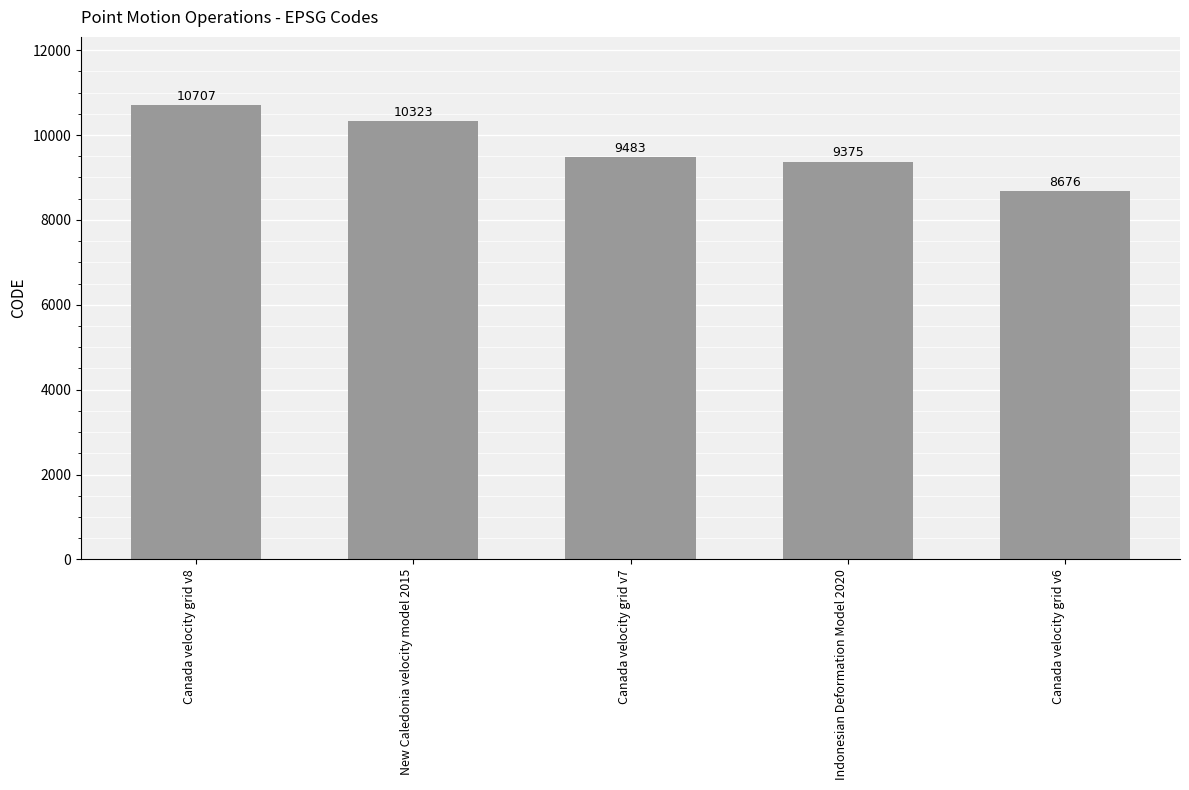

At which category does the chart reach its peak across all series?

Canada velocity grid v8